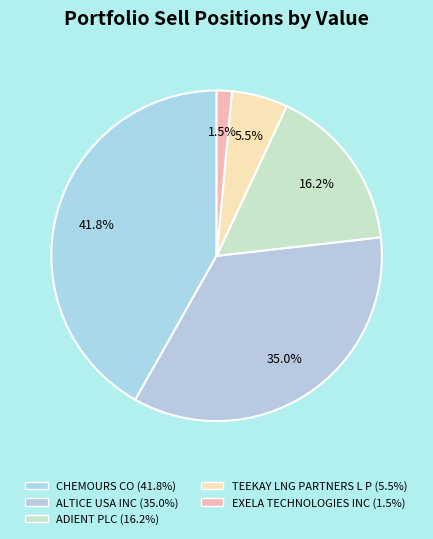

Does any single category account for the majority?

No